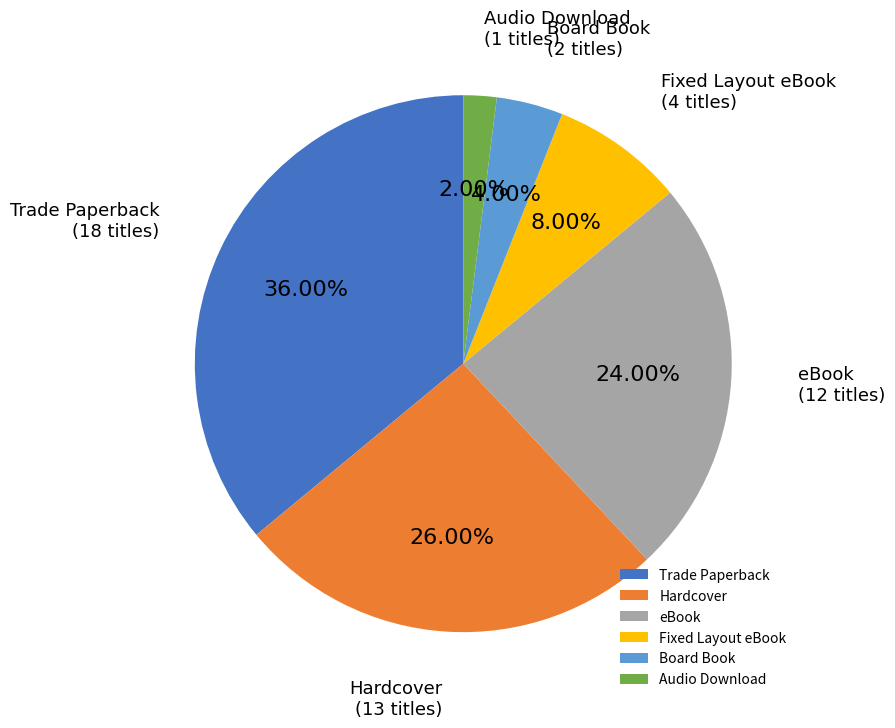

What is the largest slice in the pie chart?

Trade Paperback